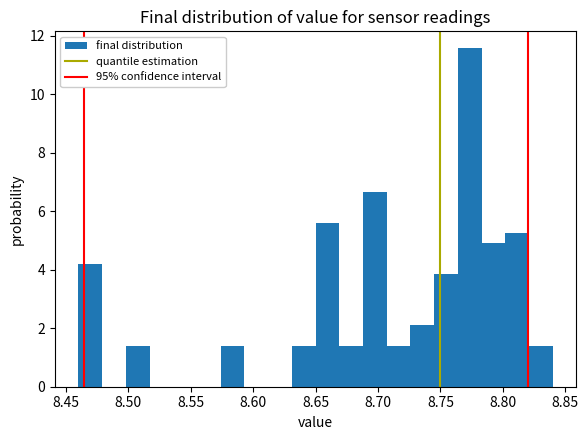

Read against the x-axis, roughly where is the centre of the tallest bar?

8.775